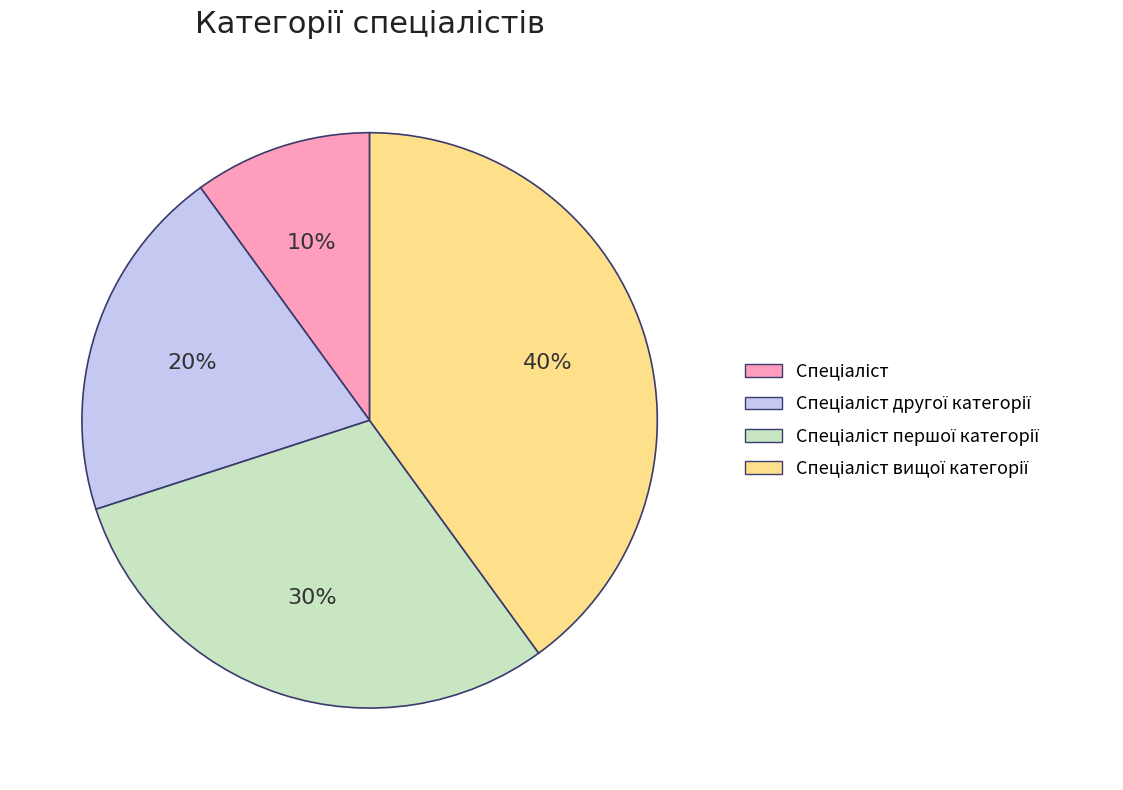

Is there a majority slice in this chart?

No